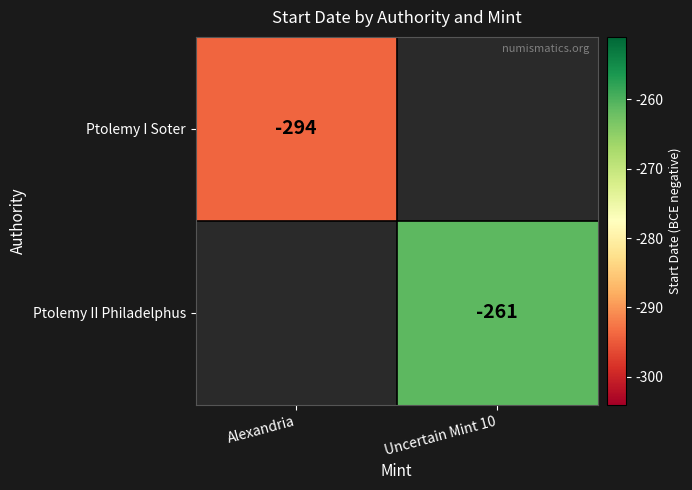

How many data points does each series have?

2